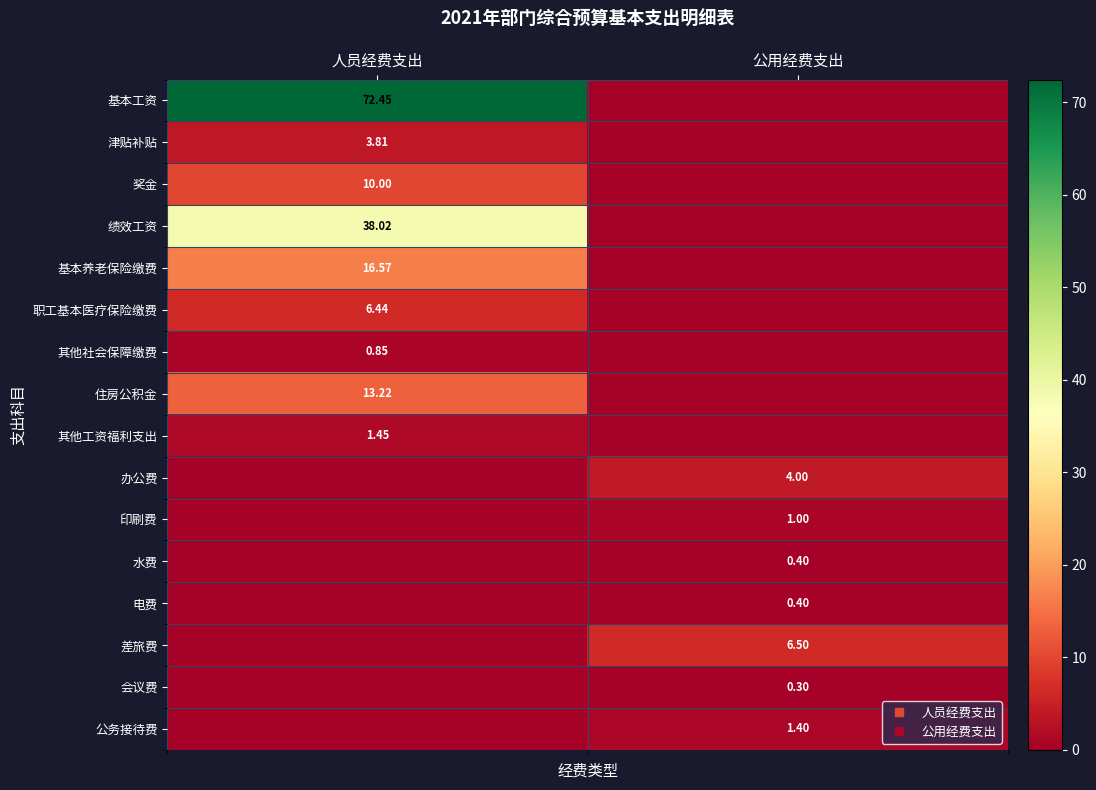

What is the difference between the 住房公积金 values at 人员经费支出 and 公用经费支出?

13.2